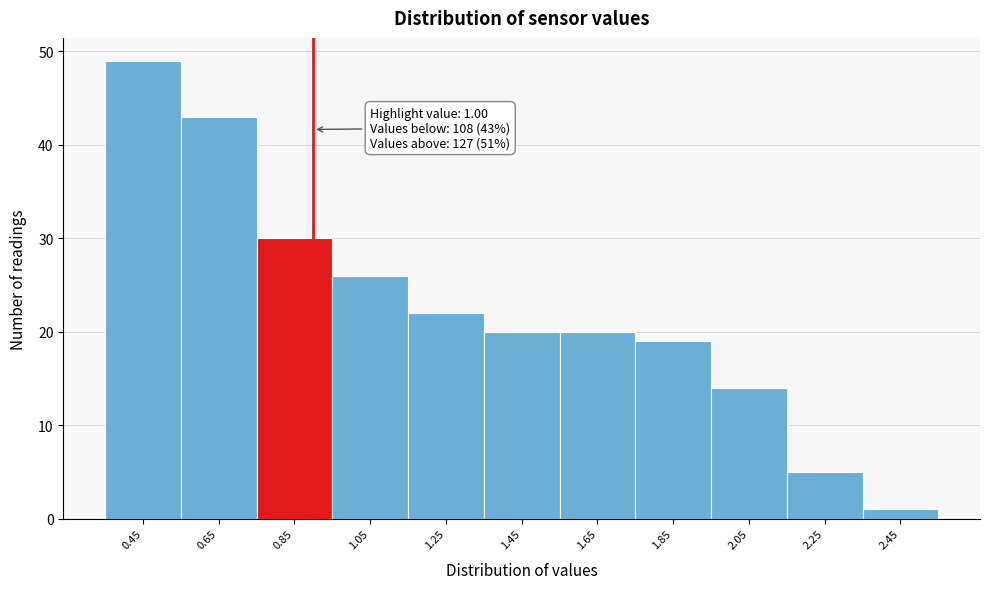

Reading left to right, what are all the values shown in this chart?

49	43	30	26	22	20	20	19	14	5	1